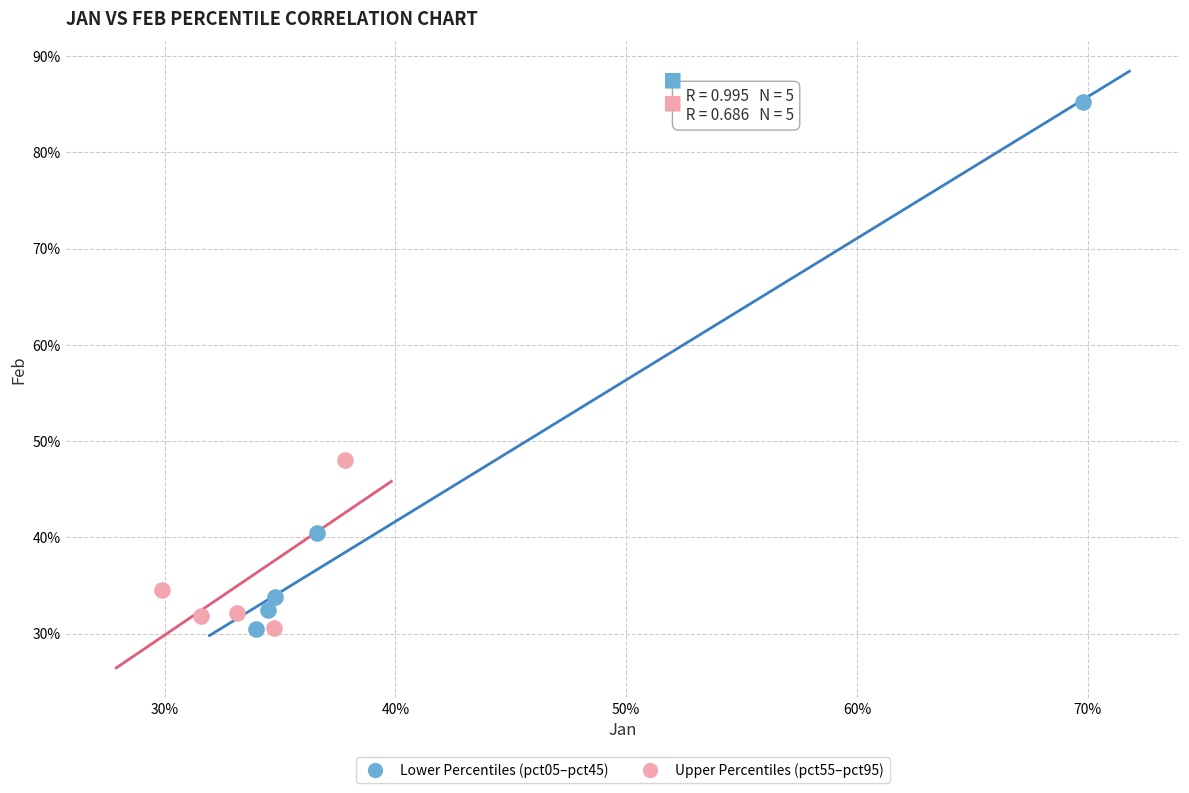

Which series has the widest spread of Y values?

Lower Percentiles (pct05–pct45)